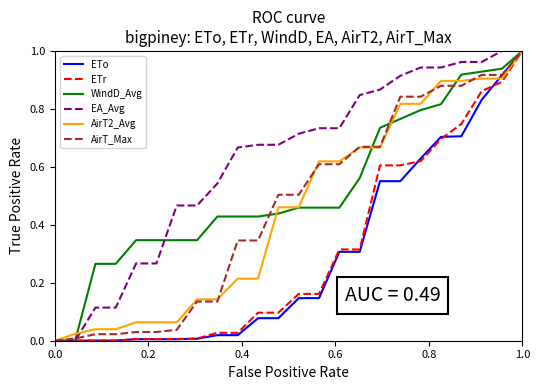

Which series has the largest total across all categories?

EA_Avg